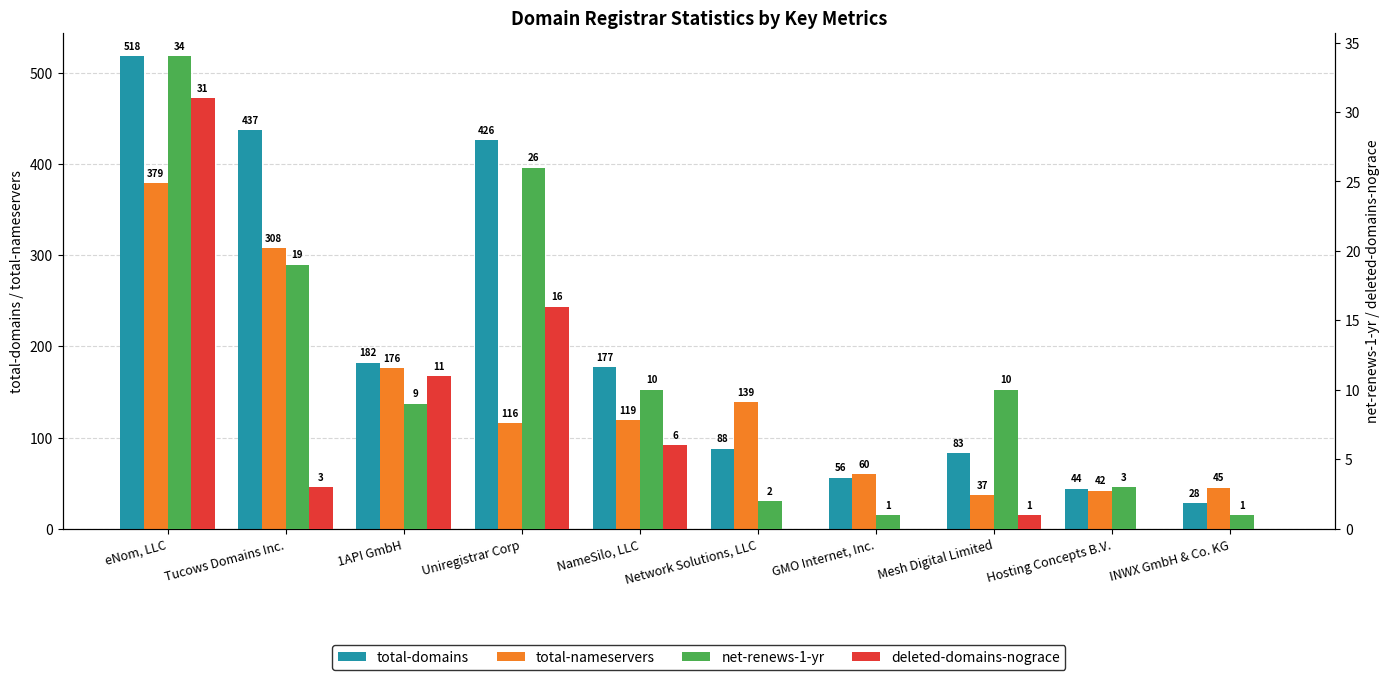

Reading left to right, what are all the values shown in this chart?

total-domains: 518	437	182	426	177	88	56	83	44	28
total-nameservers: 379	308	176	116	119	139	60	37	42	45
net-renews-1-yr: 34	19	9	26	10	2	1	10	3	1
deleted-domains-nograce: 31	3	11	16	6	0	0	1	0	0